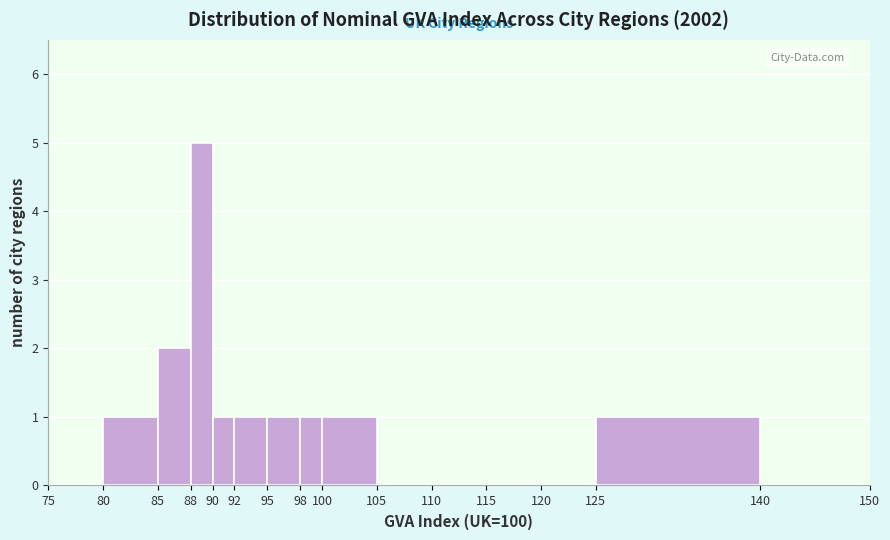

Over which range of the x-axis is the bar tallest?

88 to 90